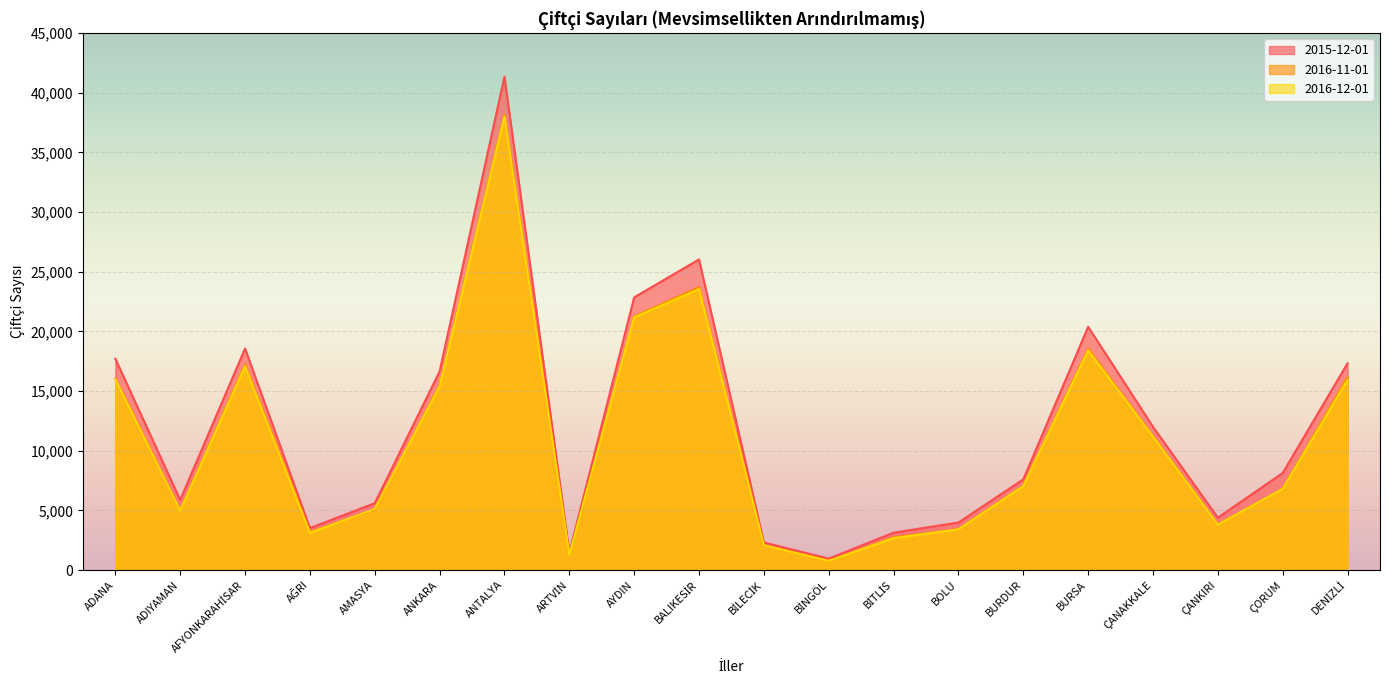

True or false: 2016-12-01 has more than 0 points higher than both neighbors.

True